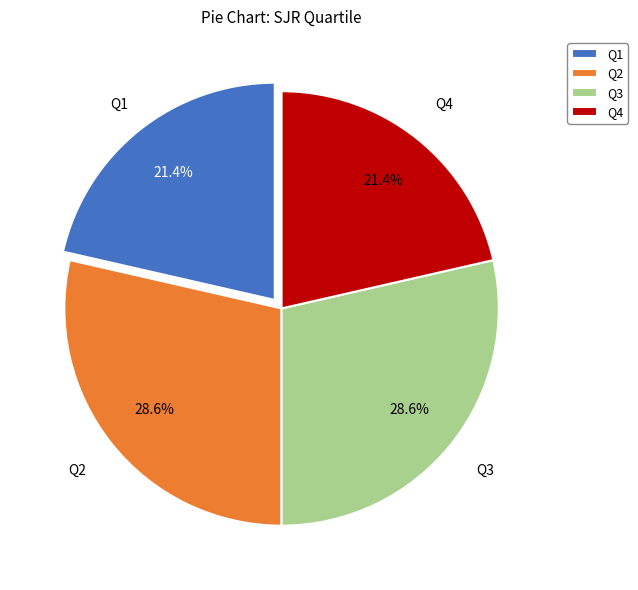

How many segments does this pie chart have?

4